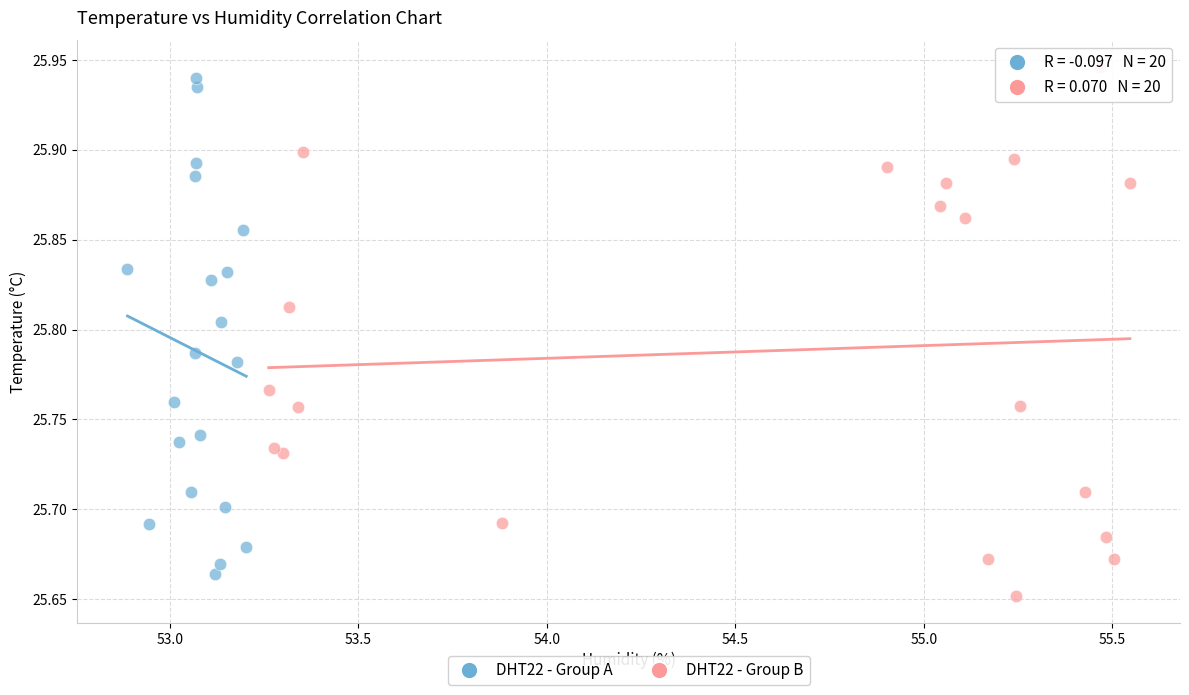

Which series has the widest spread of Y values?

DHT22 - Group B